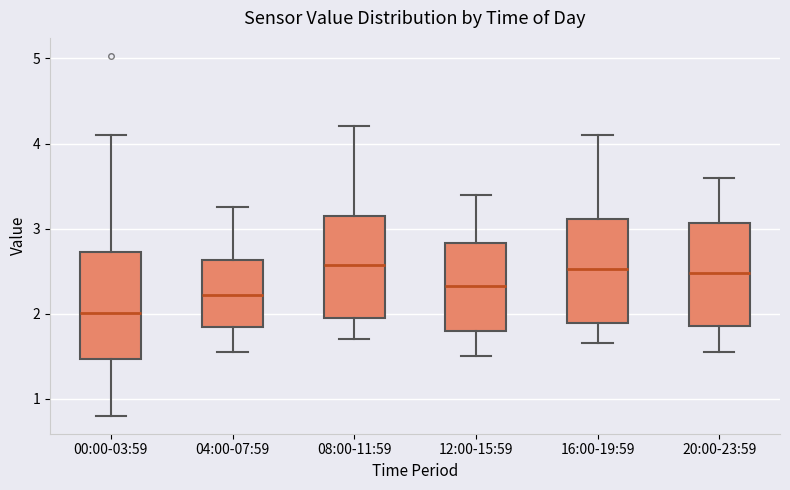

Reading left to right, transcribe this box plot: for each box, give where its median line is, the range the box spans, and where its two whiskers end, as read against the y-axis. The values are not printed on the chart, so give them approximately, as read against the axis.

00:00-03:59: median 2.0, box 1.5 to 2.7, whiskers 0.8 to 4.1
04:00-07:59: median 2.2, box 1.8 to 2.6, whiskers 1.6 to 3.3
08:00-11:59: median 2.6, box 2.0 to 3.2, whiskers 1.7 to 4.2
12:00-15:59: median 2.3, box 1.8 to 2.8, whiskers 1.5 to 3.4
16:00-19:59: median 2.5, box 1.9 to 3.1, whiskers 1.7 to 4.1
20:00-23:59: median 2.5, box 1.9 to 3.1, whiskers 1.6 to 3.6